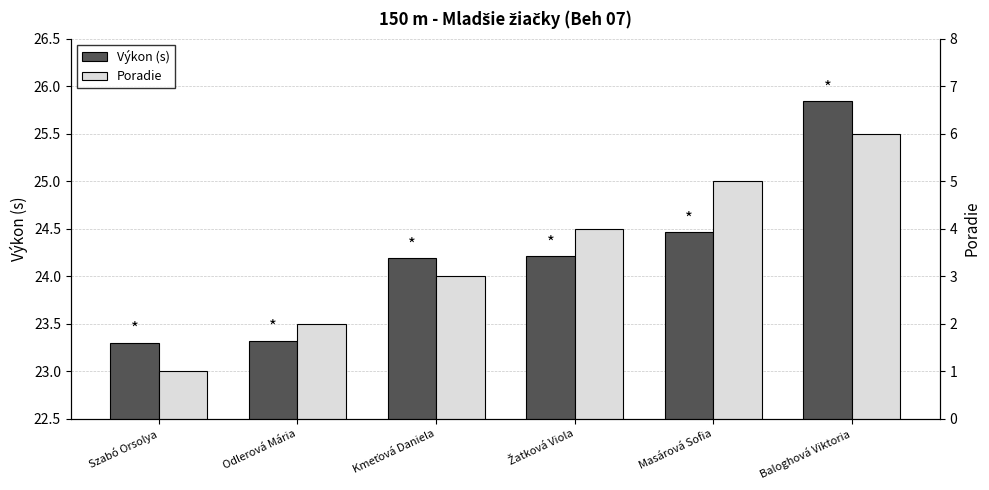

What is the label of the 3rd bar from the right?

Žatková Viola